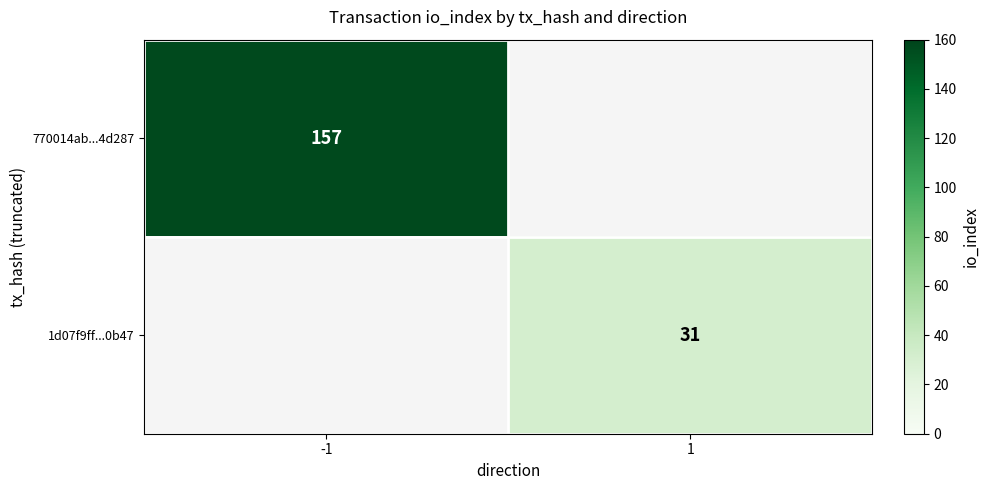

Is it true that 1d07f9ff...0b47 equals 17 at 1?

False